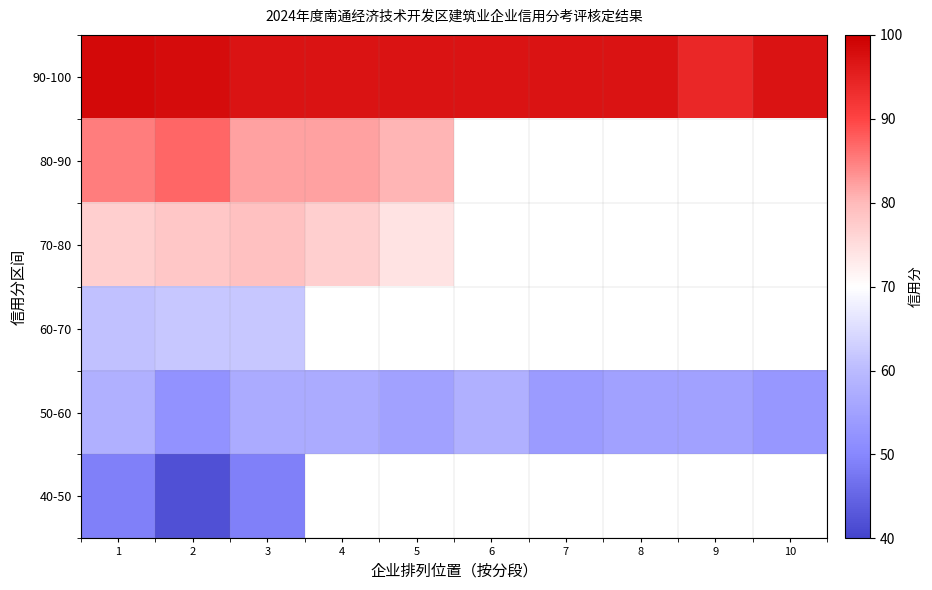

What is the sum of all 50-60 values?

554.0